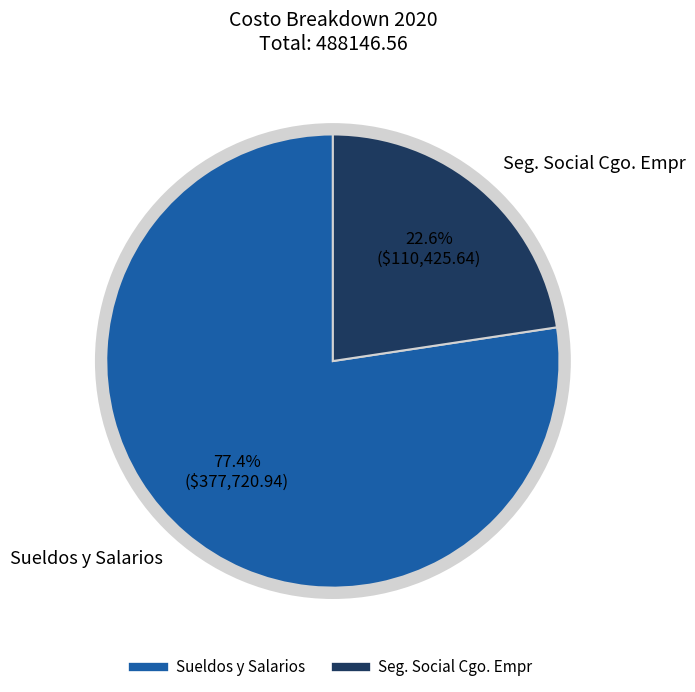

To the nearest percent, what is the average slice percentage?

50%